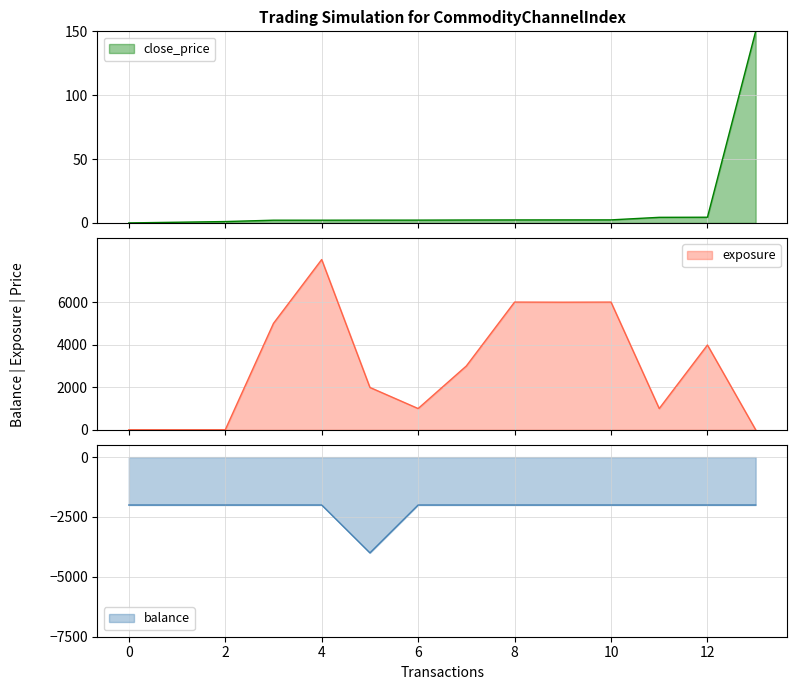

What is the maximum value for close_price?

150.0